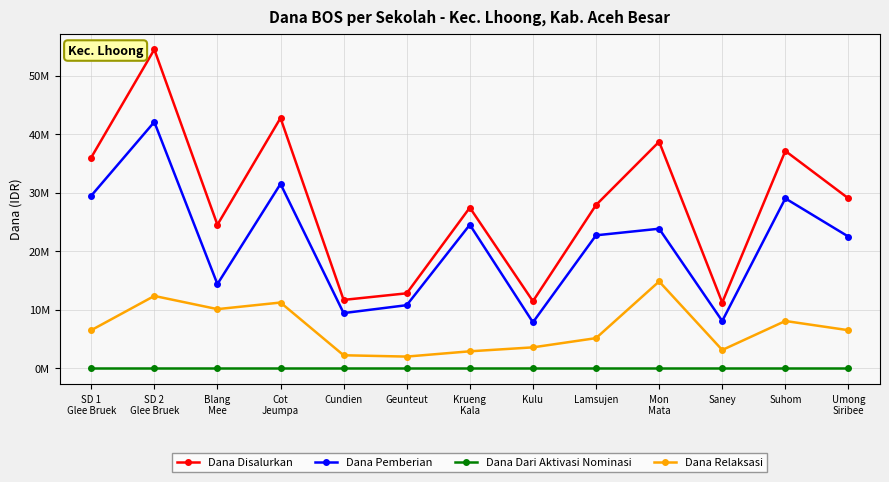

True or false: Dana Pemberian has more than 0 interior local peaks.

True